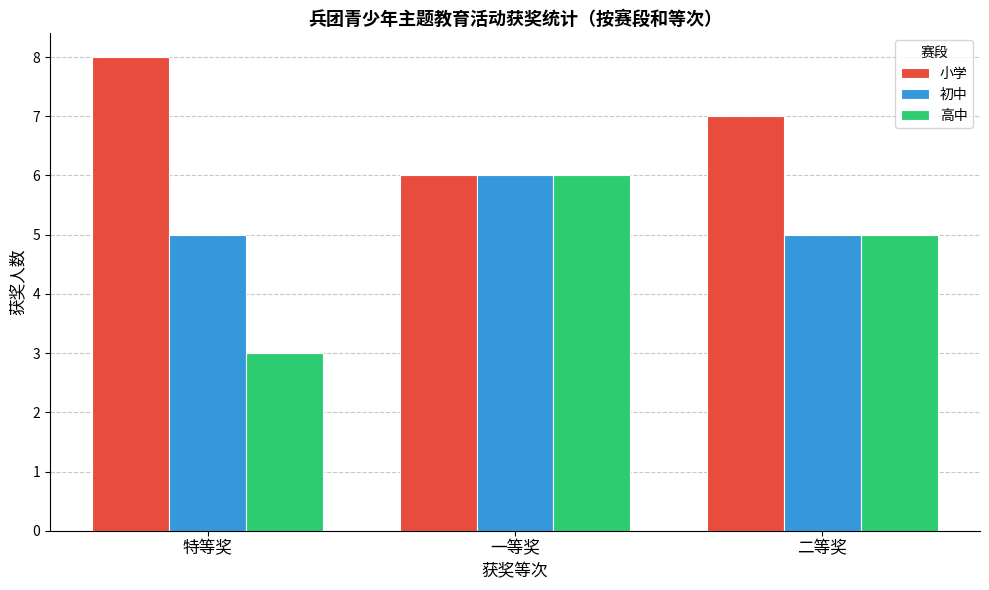

Is the value of 小学 at 特等奖 greater than the value of 高中 at 二等奖?

Yes